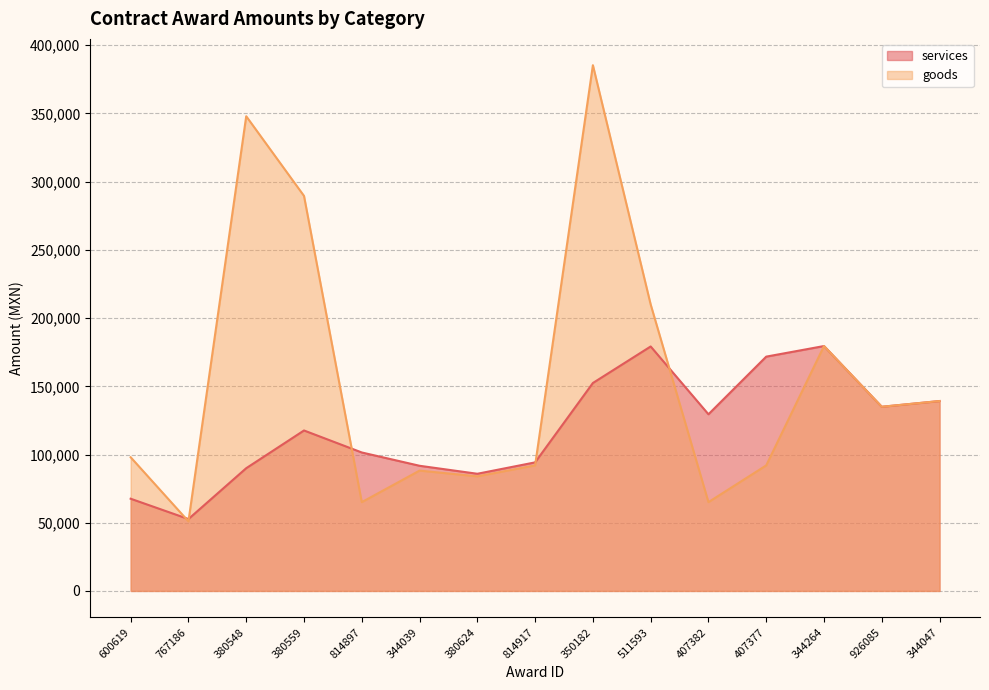

What is the maximum value for goods?

385400.0